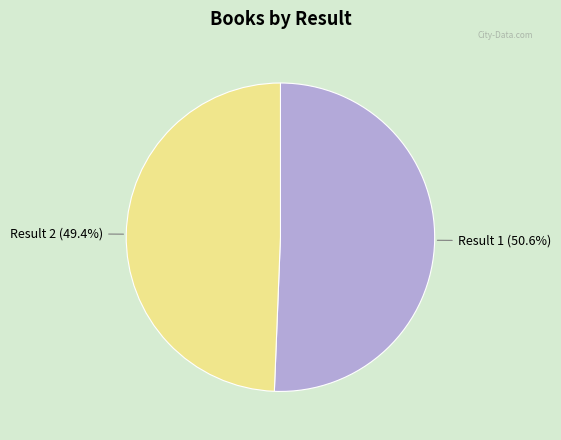

Between Result 1 (50.6%) and Result 2 (49.4%), which is larger?

Result 1 (50.6%)